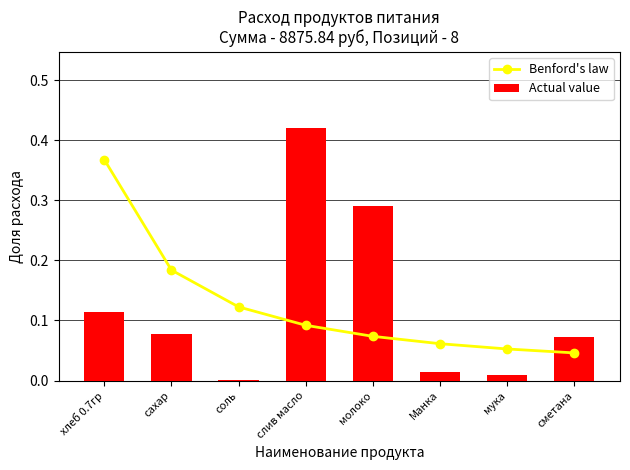

Rank the series by their average value, from lowest to highest.

Benford's law, Actual value